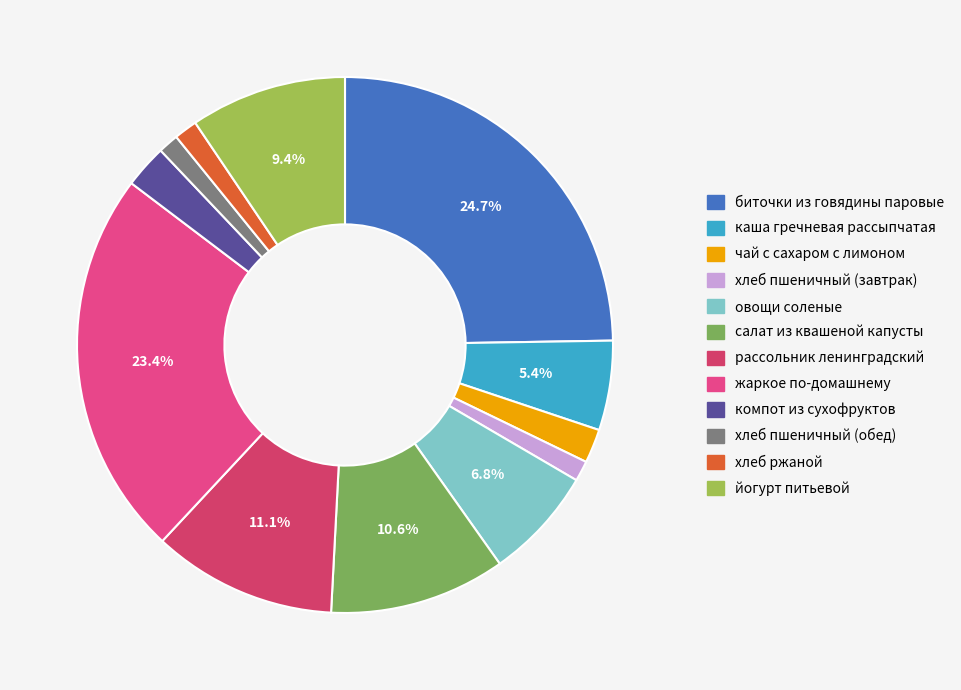

Is the sum of рассольник ленинградский and чай с сахаром с лимоном greater than half?

No